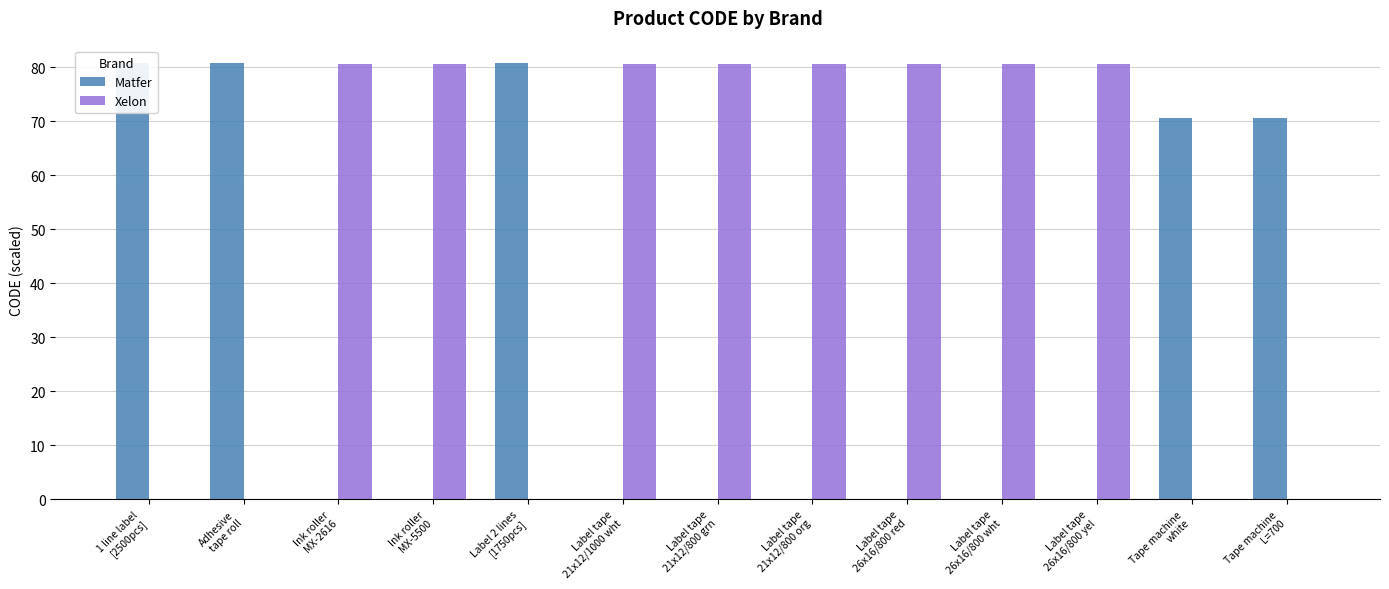

What is the sum of all Xelon values?

645.6